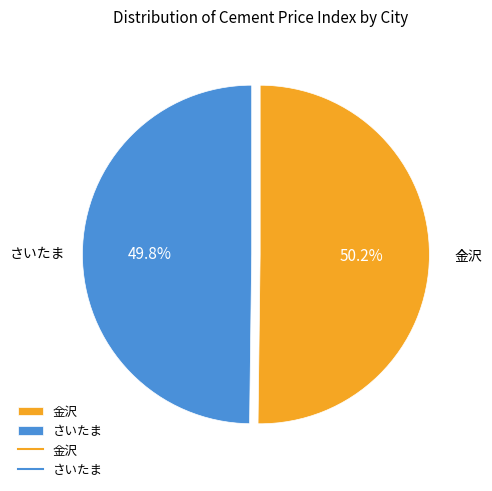

To the nearest percent, what is the average slice percentage?

50%